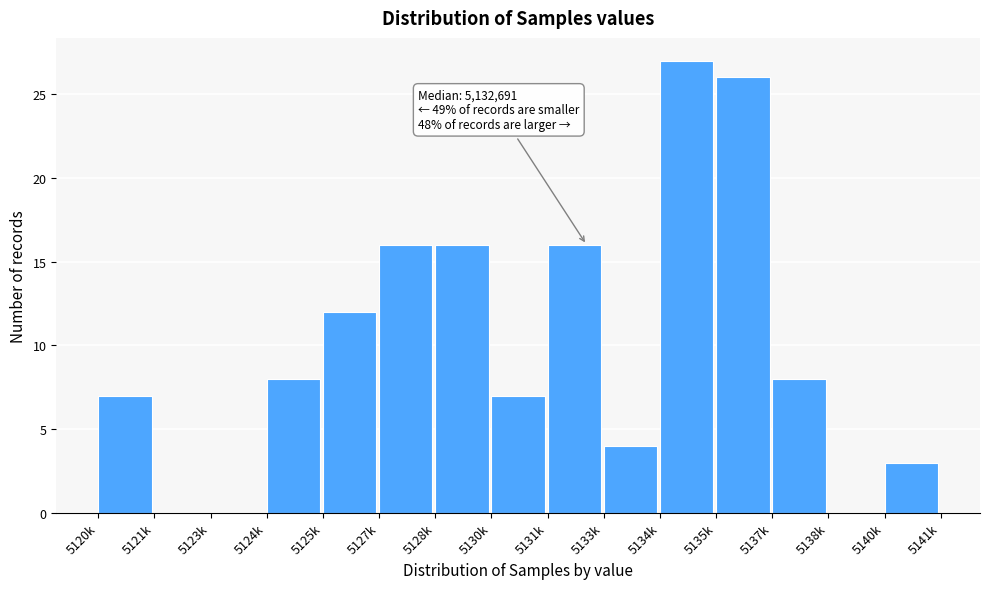

Reading left to right, transcribe all the data shown in this chart.

5120k=7	5121k=0	5123k=0	5124k=8	5125k=12	5127k=16	5128k=16	5130k=7	5131k=16	5133k=4	5134k=27	5135k=26	5137k=8	5138k=0	5140k=3